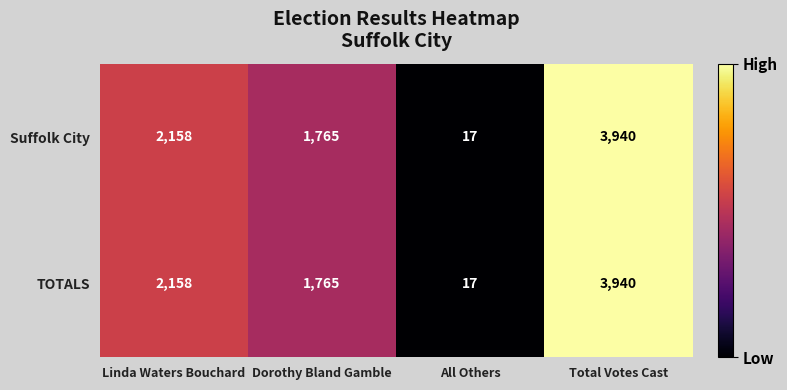

The Suffolk City series shows 1853 at Total Votes Cast. True or false?

False